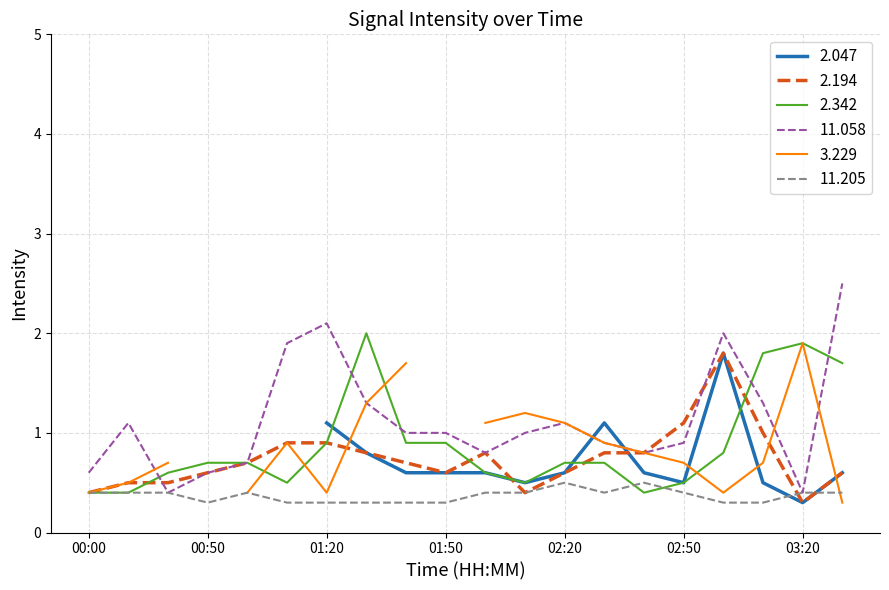

What value does the 11.205 series have at 03:20?

0.4